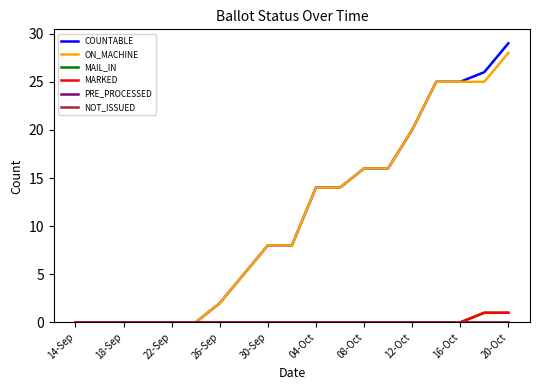

Does the chart have visible grid lines?

No